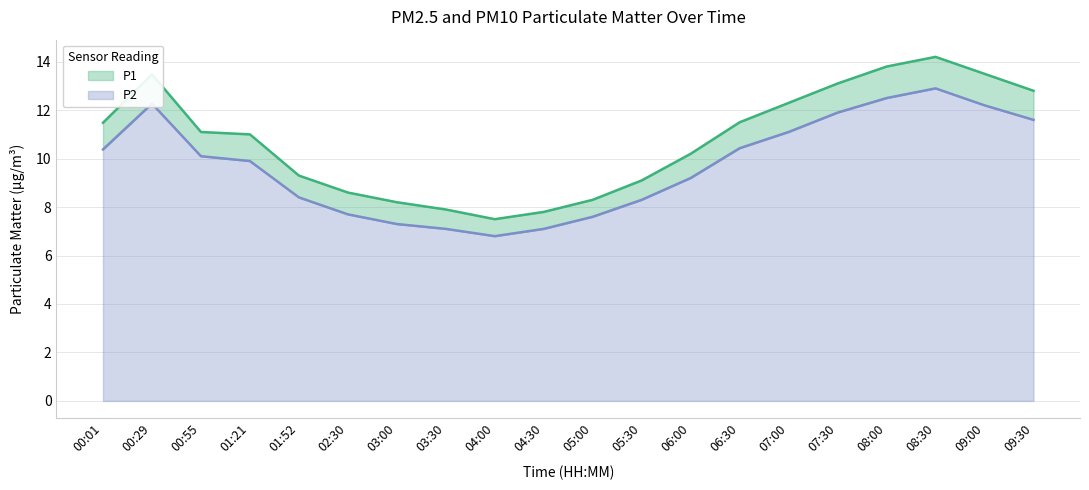

Reading left to right, list all the values displayed in this chart.

P1: 11.5	13.5	11.1	11.0	9.3	8.6	8.2	7.9	7.5	7.8	8.3	9.1	10.2	11.5	12.3	13.1	13.8	14.2	13.5	12.8
P2: 10.4	12.3	10.1	9.9	8.4	7.7	7.3	7.1	6.8	7.1	7.6	8.3	9.2	10.4	11.1	11.9	12.5	12.9	12.2	11.6